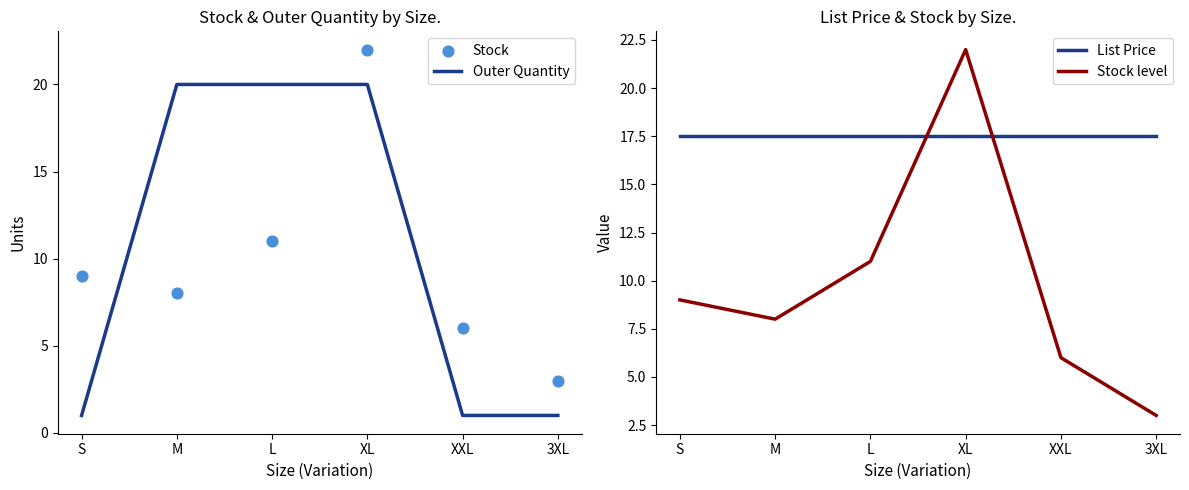

Which series has the widest spread of Y values?

Outer Quantity